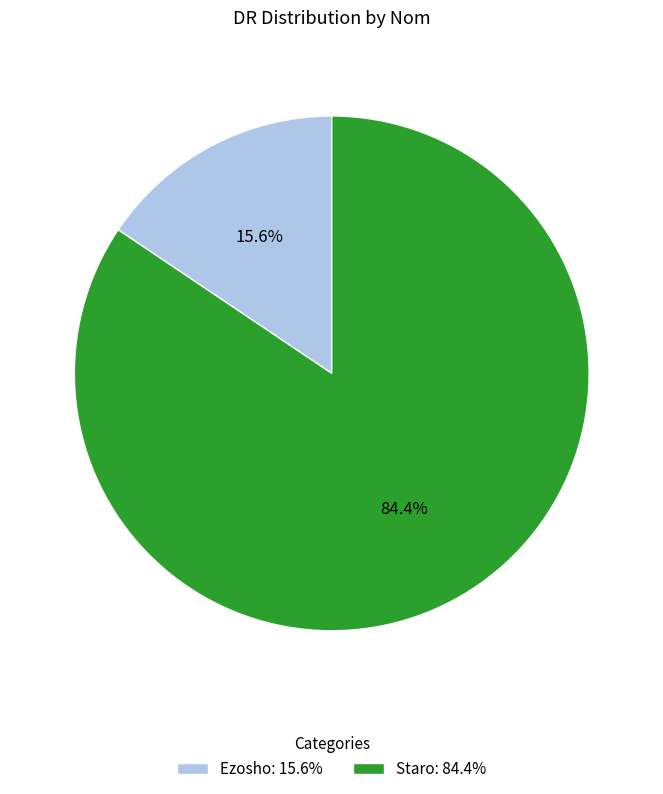

How many segments does this pie chart have?

2